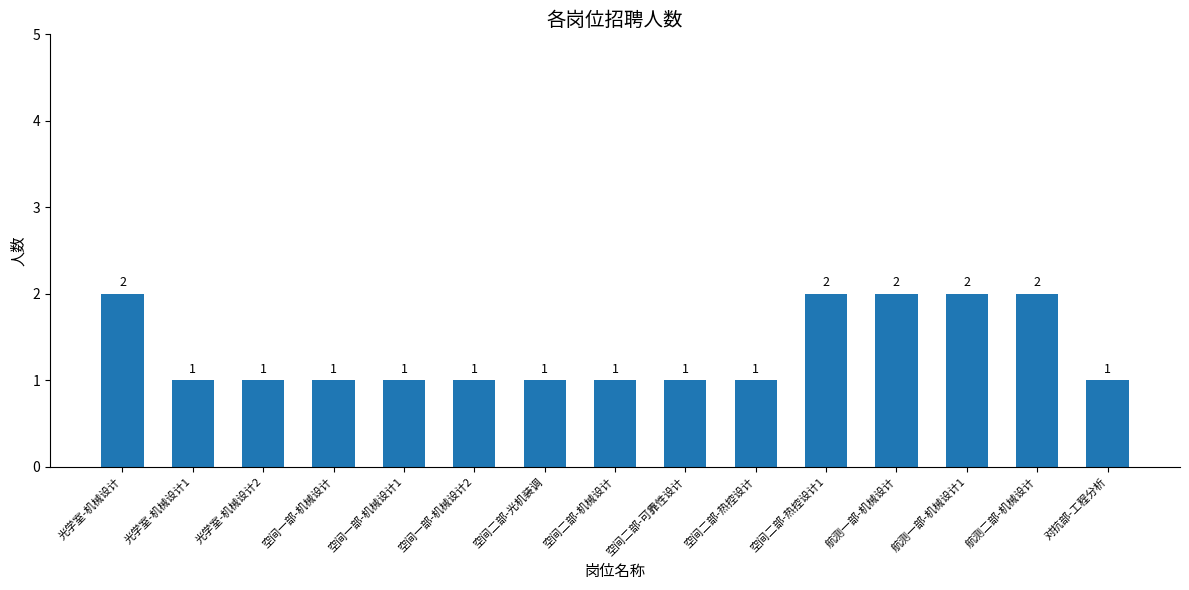

How many bars are there in total?

15